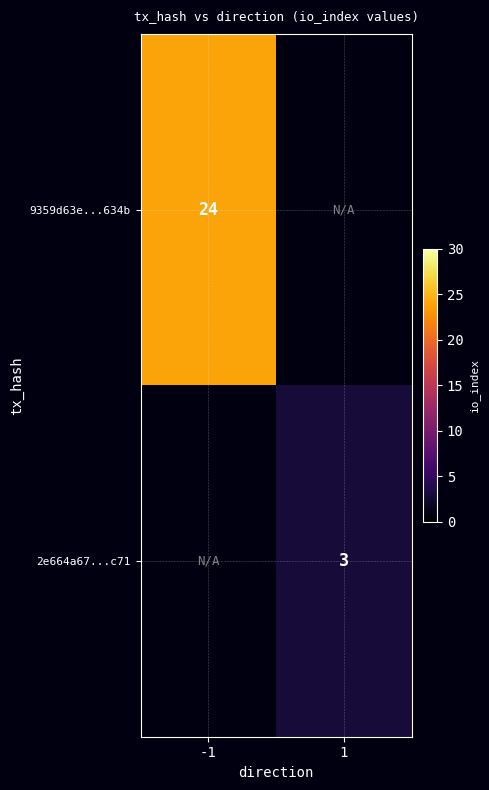

The 9359d63e...634b series shows 15 at -1. True or false?

False